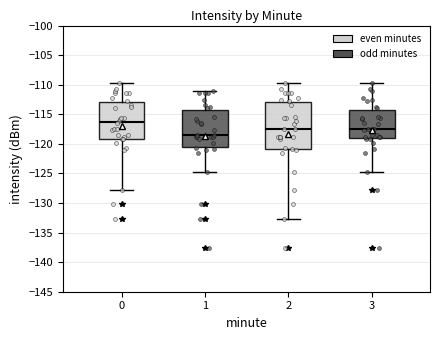

Which box is the tallest, from its lower edge to its upper edge?

2